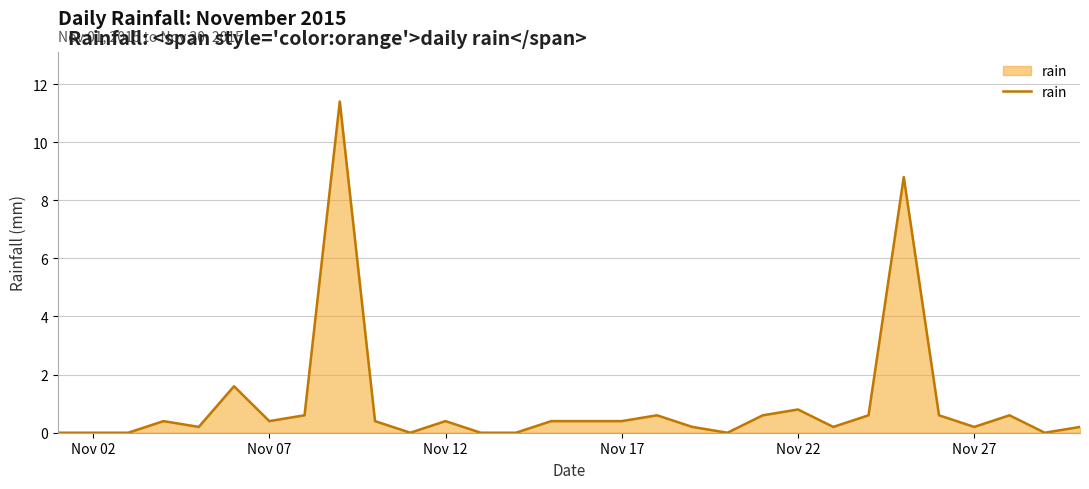

What is the maximum value shown in the chart?

11.4